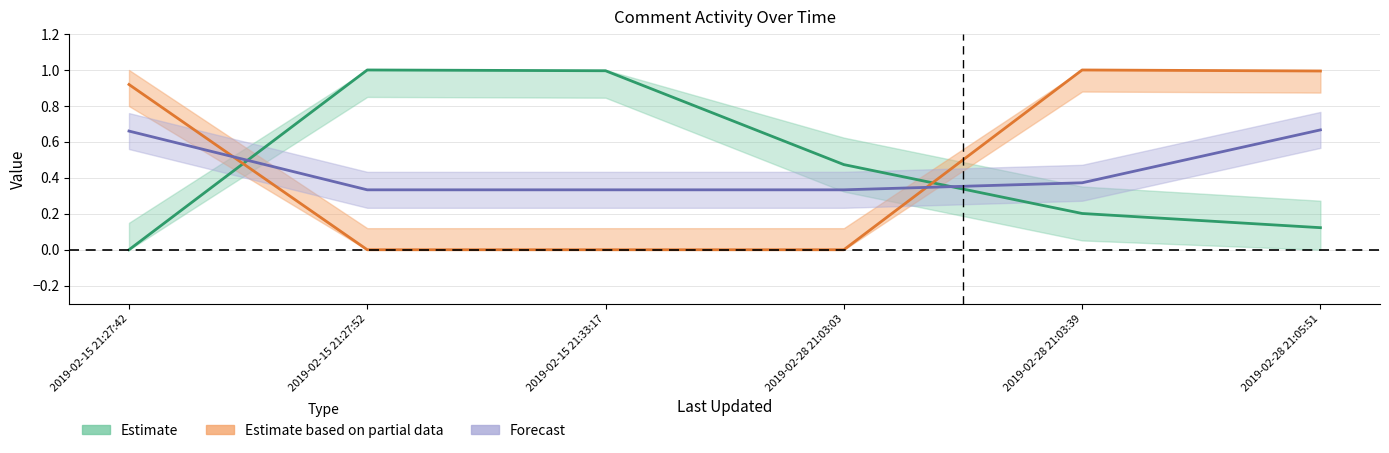

Which category has the highest value in the Line(C) series?

2019-02-28 21:05:51